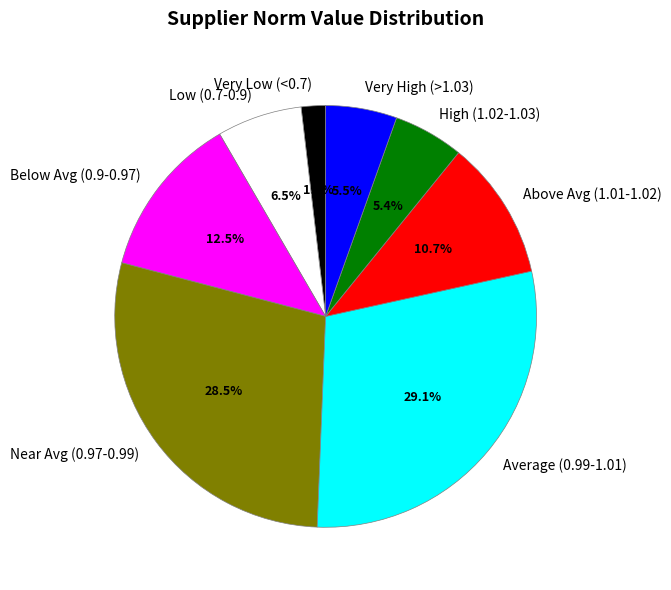

Which category has the smallest portion of the pie?

Very Low (<0.7)